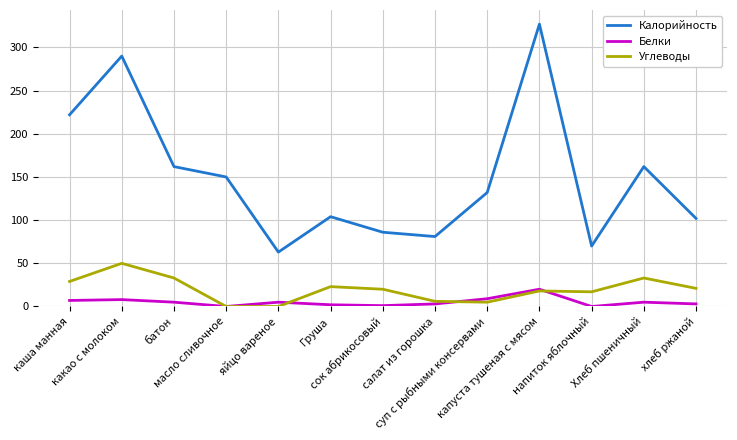

List the series in order of their peak value, lowest first.

Белки, Углеводы, Калорийность